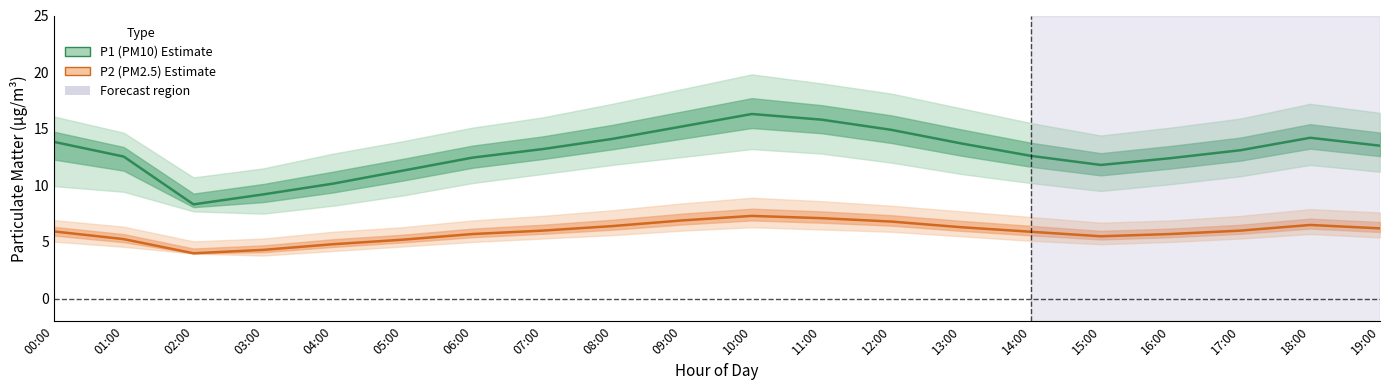

List the series in order of their peak value, lowest first.

P2 (PM2.5), P1 (PM10)